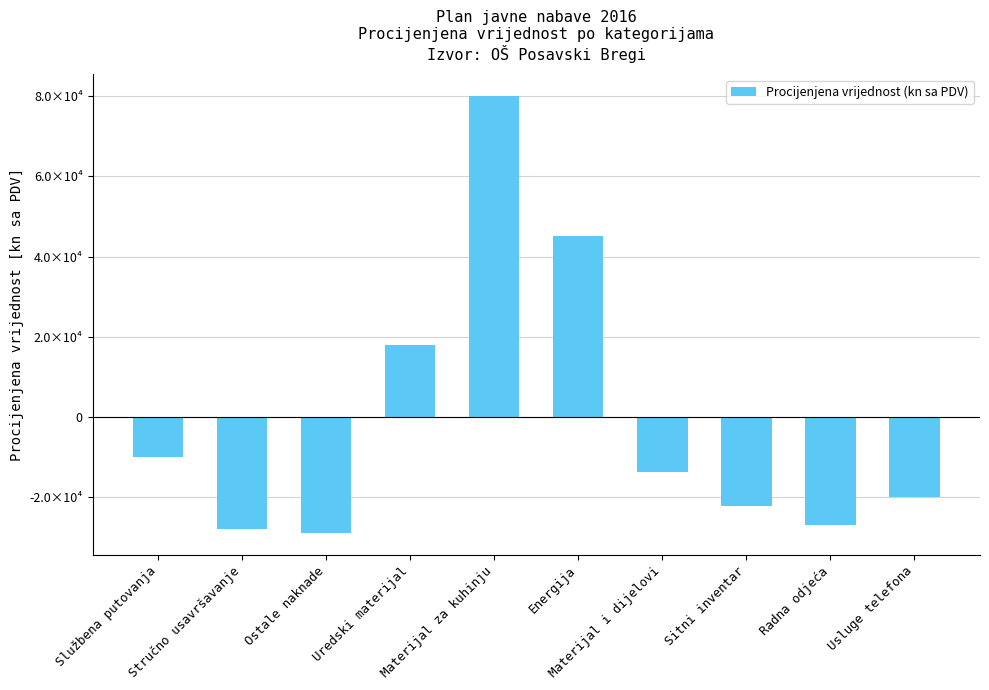

Read the value at Materijal i dijelovi.

-13754